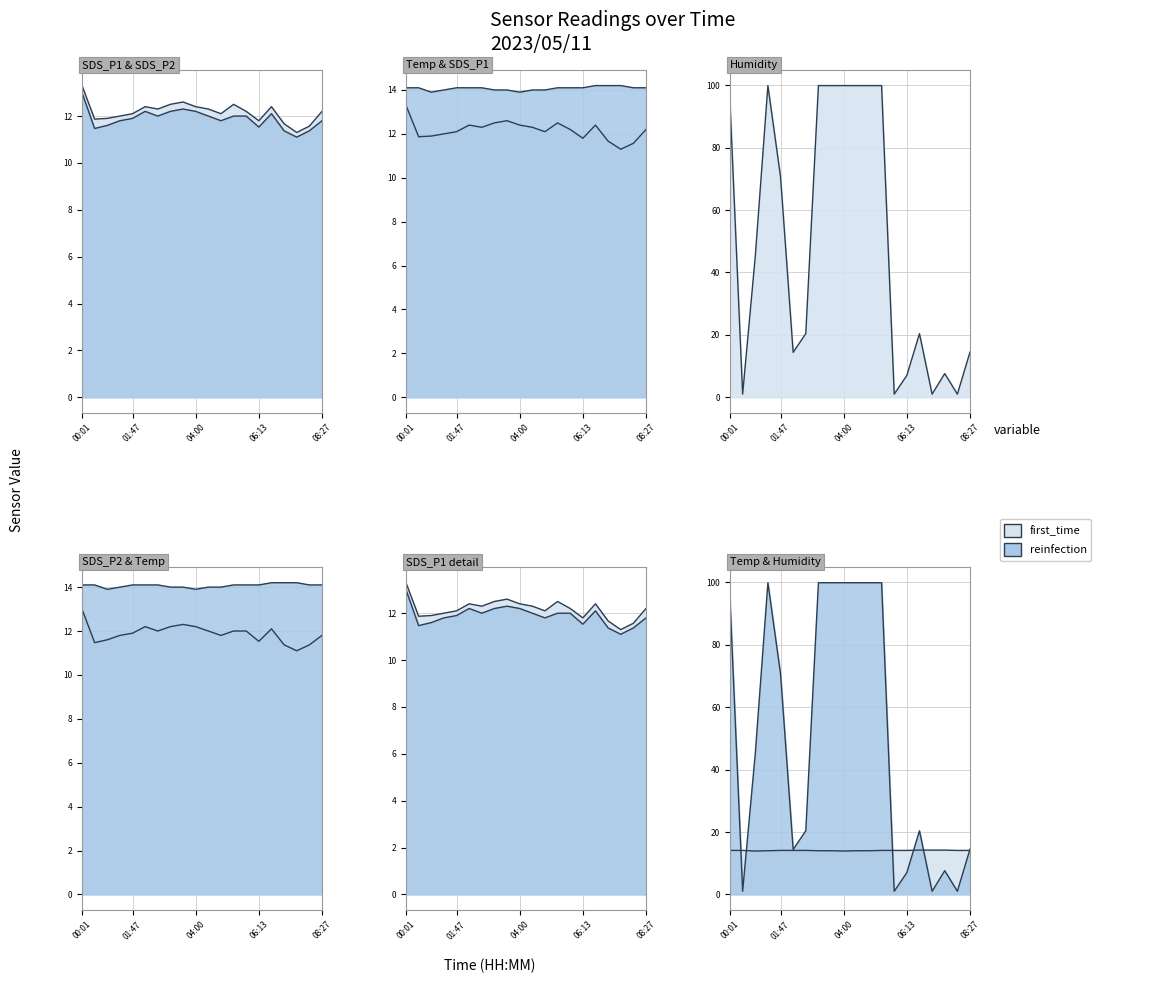

Between 05:47 and 04:00, which is larger?

04:00